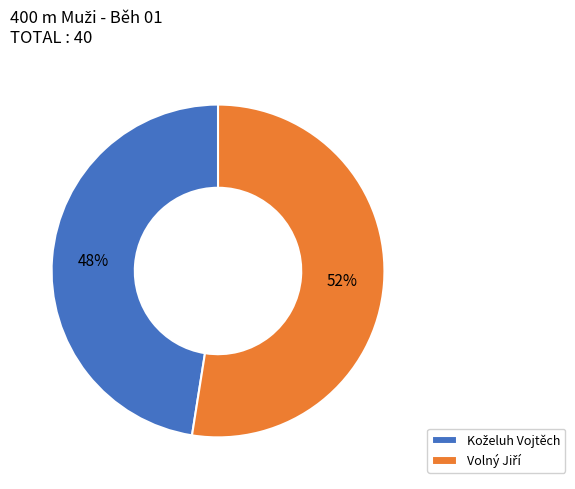

To the nearest percent, what is the average slice percentage?

50%